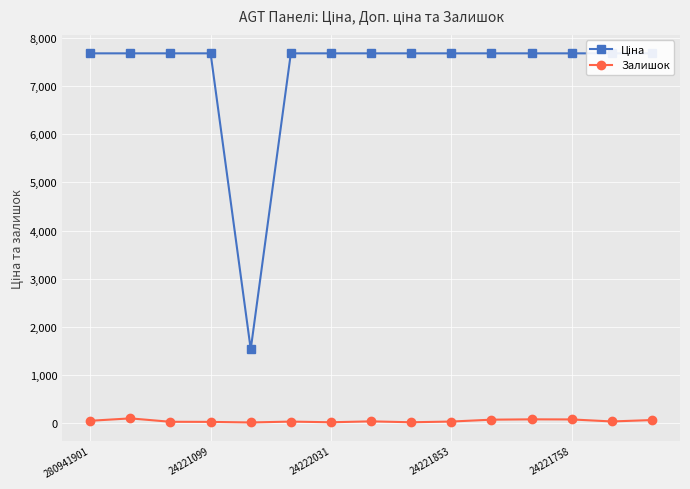

What is the difference between the Залишок values at 9 and 5?

1.0